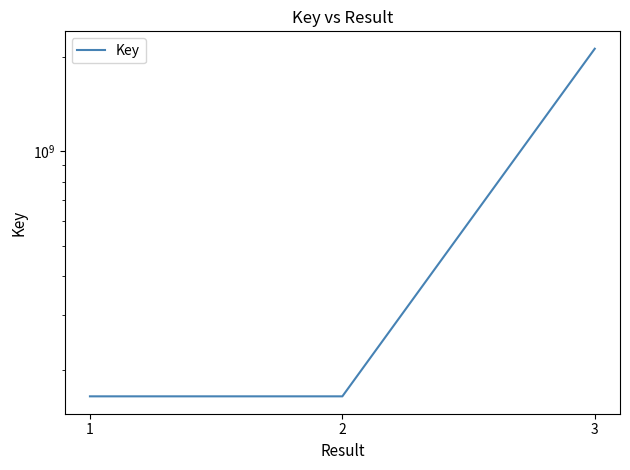

The value at 1 is 48402164. True or false?

False